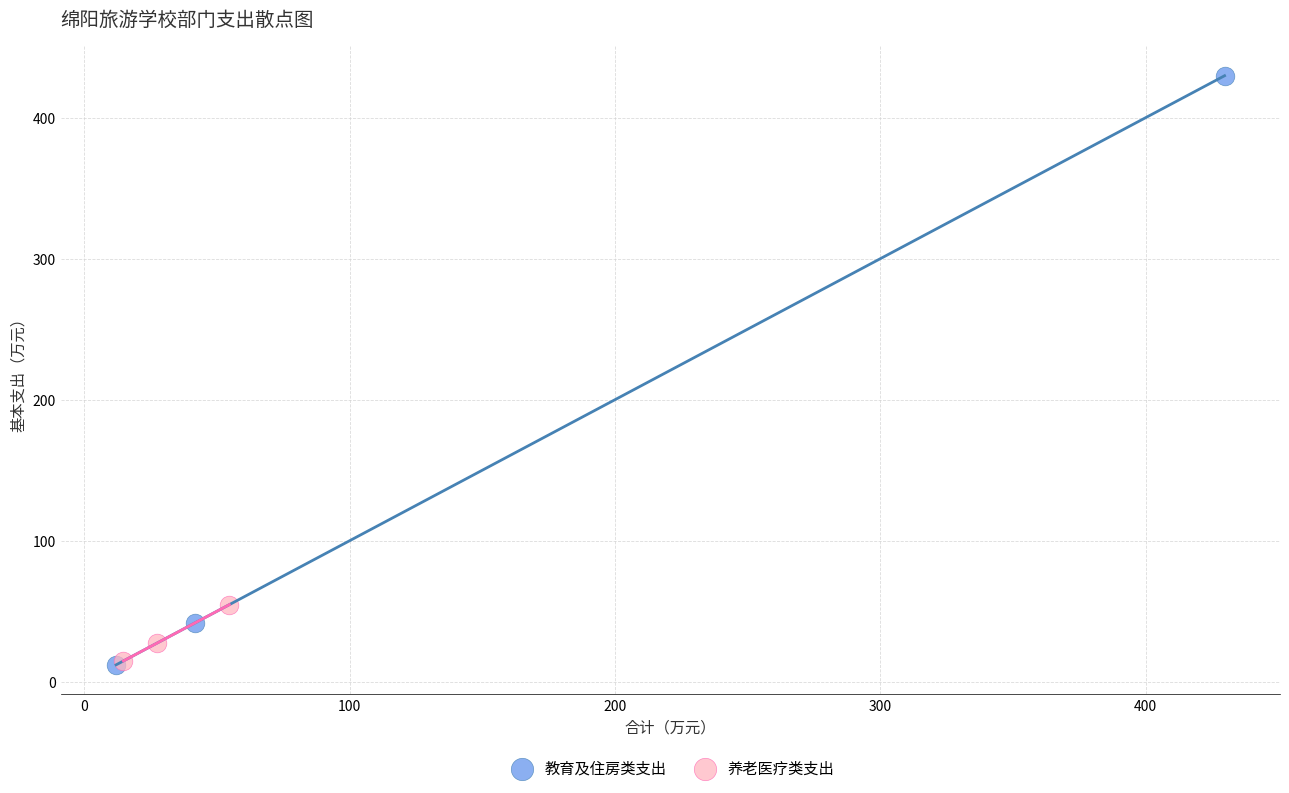

Which series has the widest spread of Y values?

教育及住房类支出